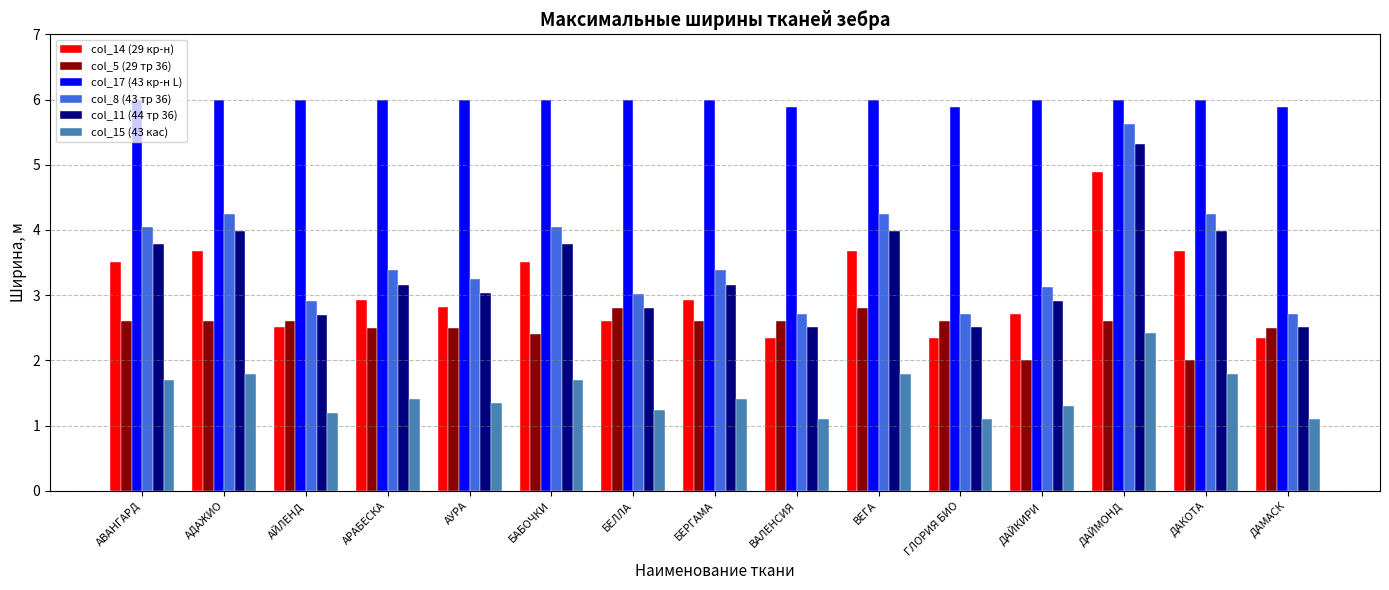

Is the value of col_14 (29 кр-н) at АРАБЕСКА greater than the value of col_17 (43 кр-н L) at АУРА?

No